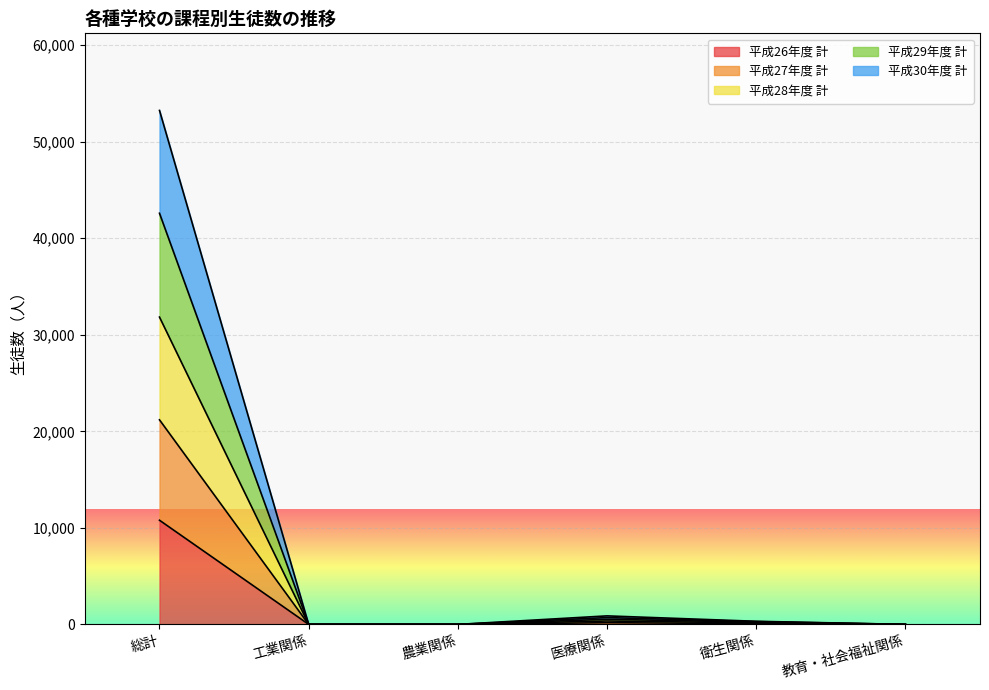

True or false: 平成28年度 計 and 平成29年度 計 cross at least once.

False